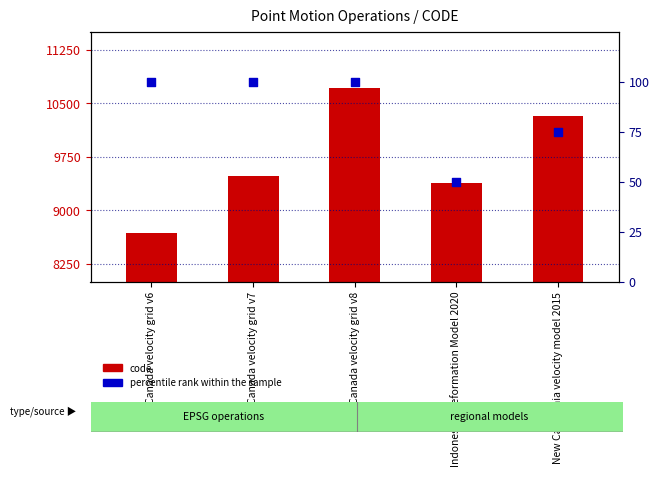

What are all the series names shown in the legend?

code, percentile rank within the sample